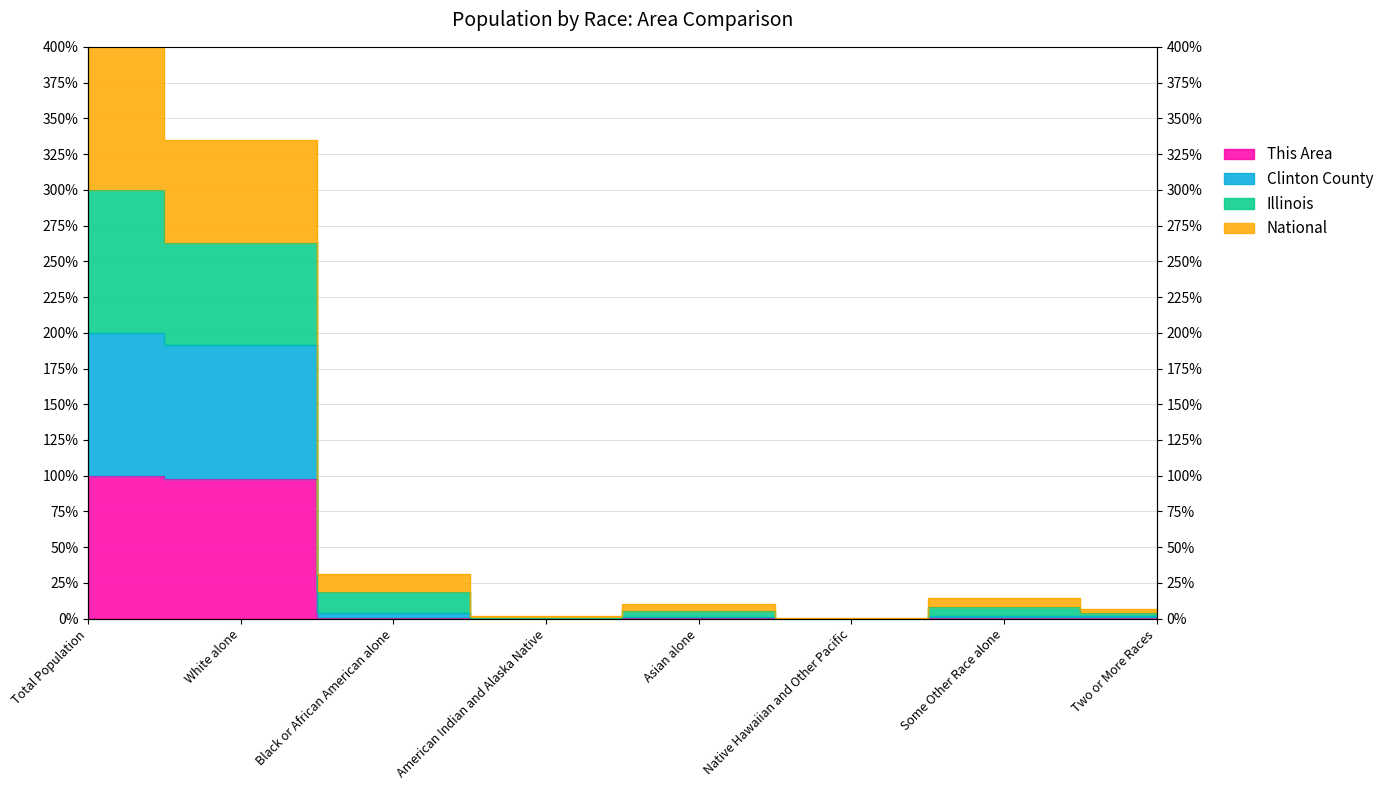

At which category does the chart reach its minimum across all series?

Native Hawaiian and Other Pacific